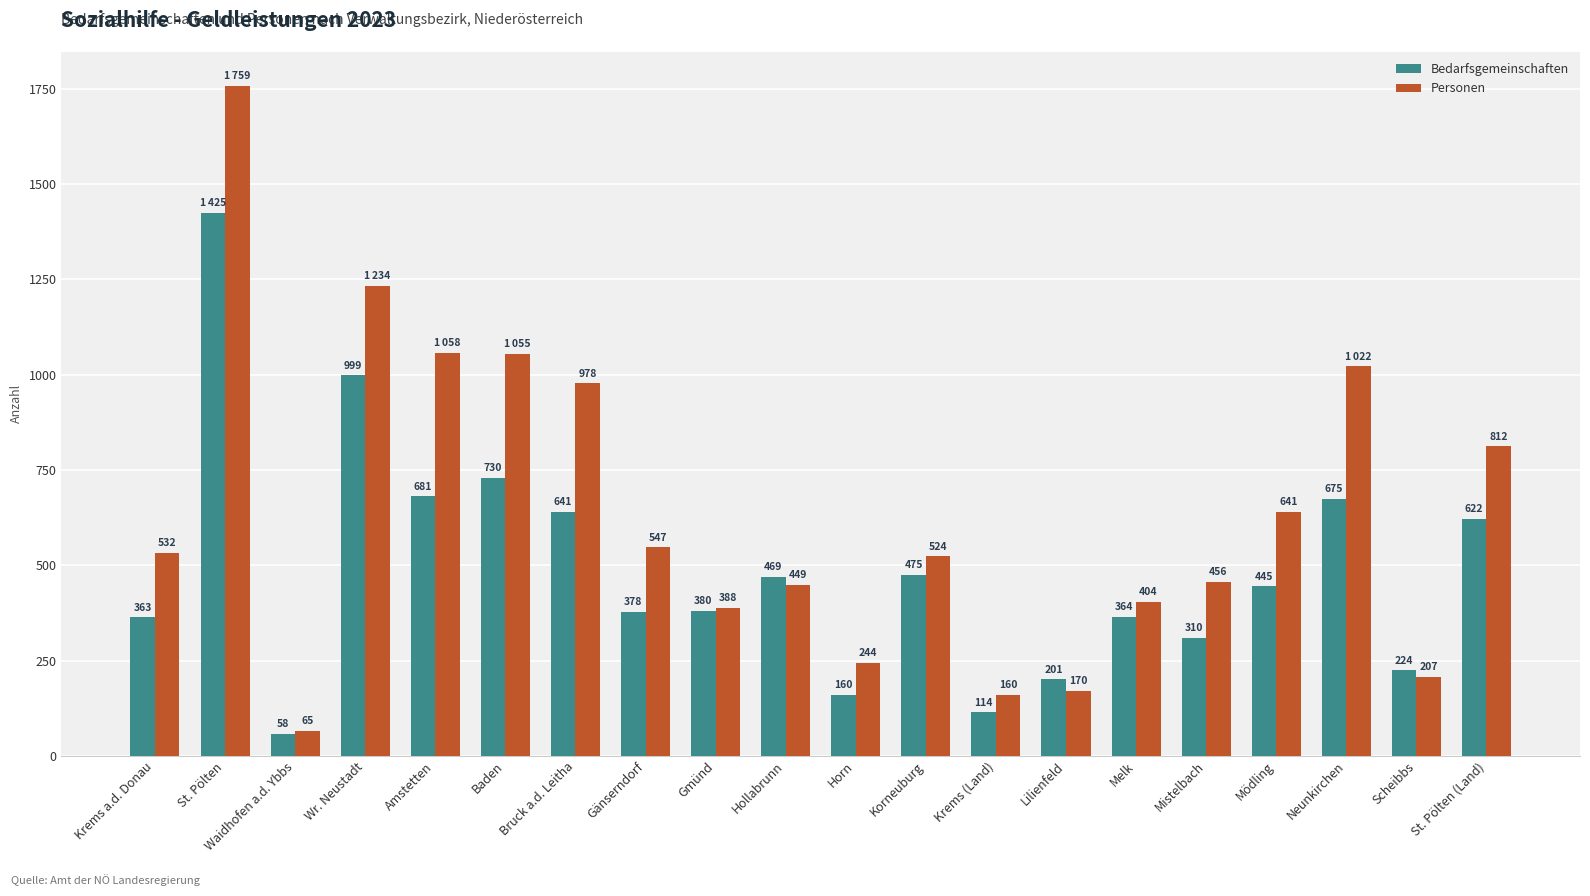

What is the difference between the maximum and second lowest values in the Bedarfsgemeinschaften series?

1311